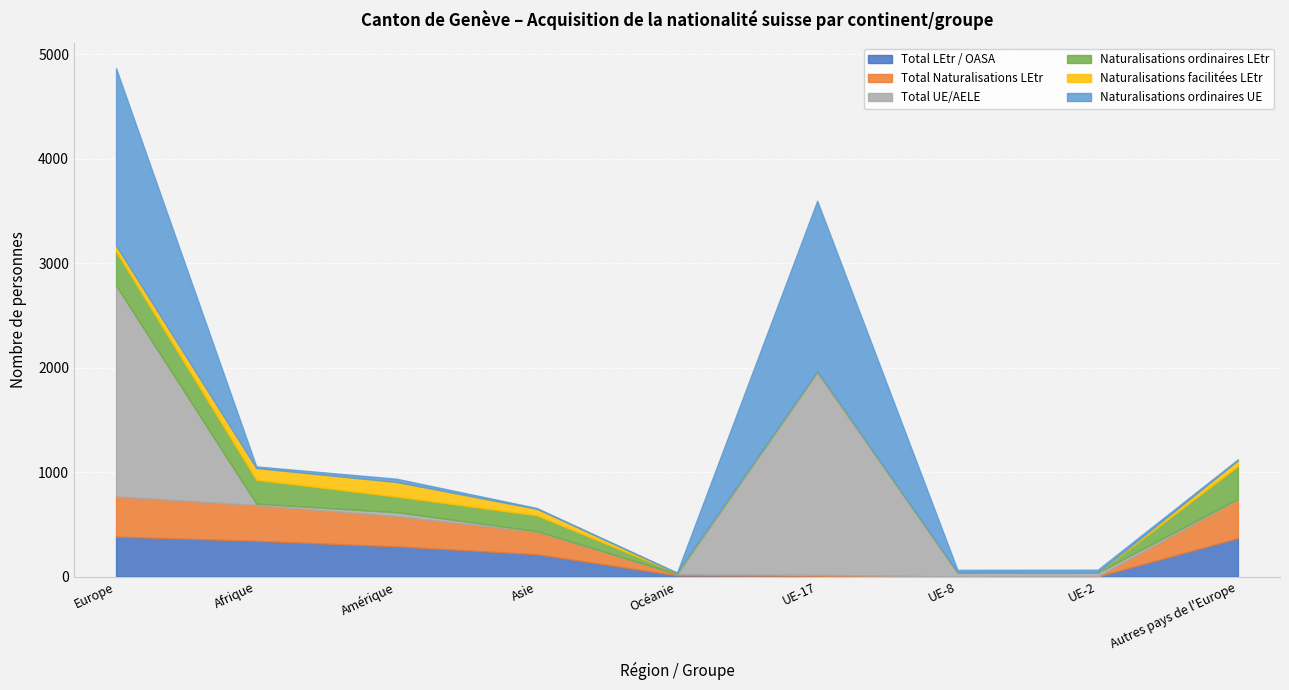

Is the value of Naturalisations facilitées LEtr at Europe greater than the value of Naturalisations ordinaires UE at Amérique?

Yes